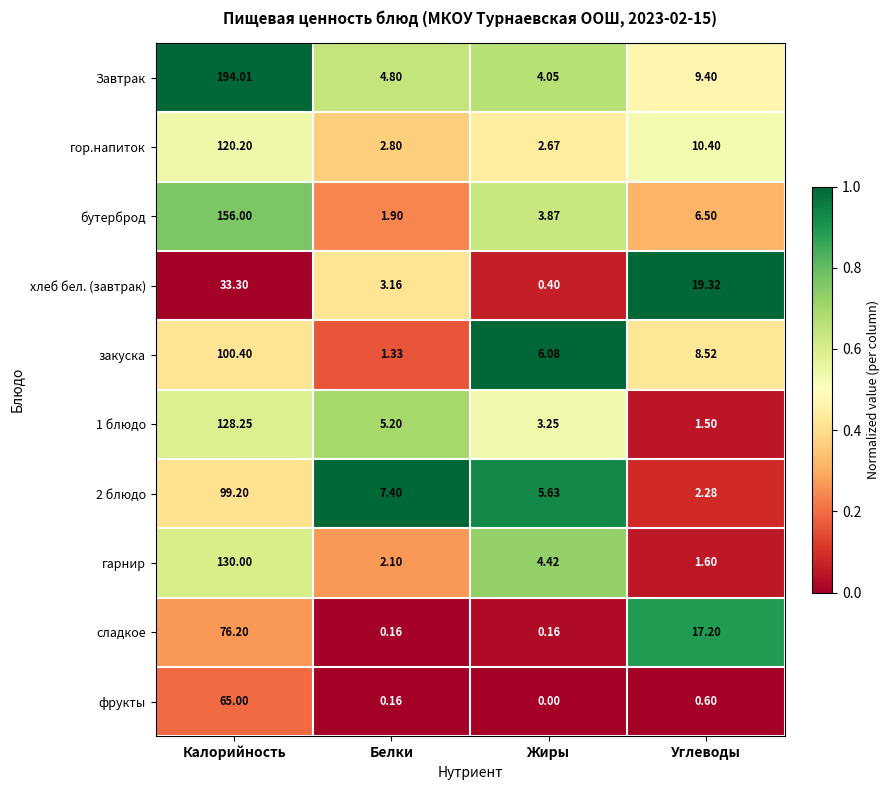

What is the difference between the highest and lowest values at Белки?

7.2